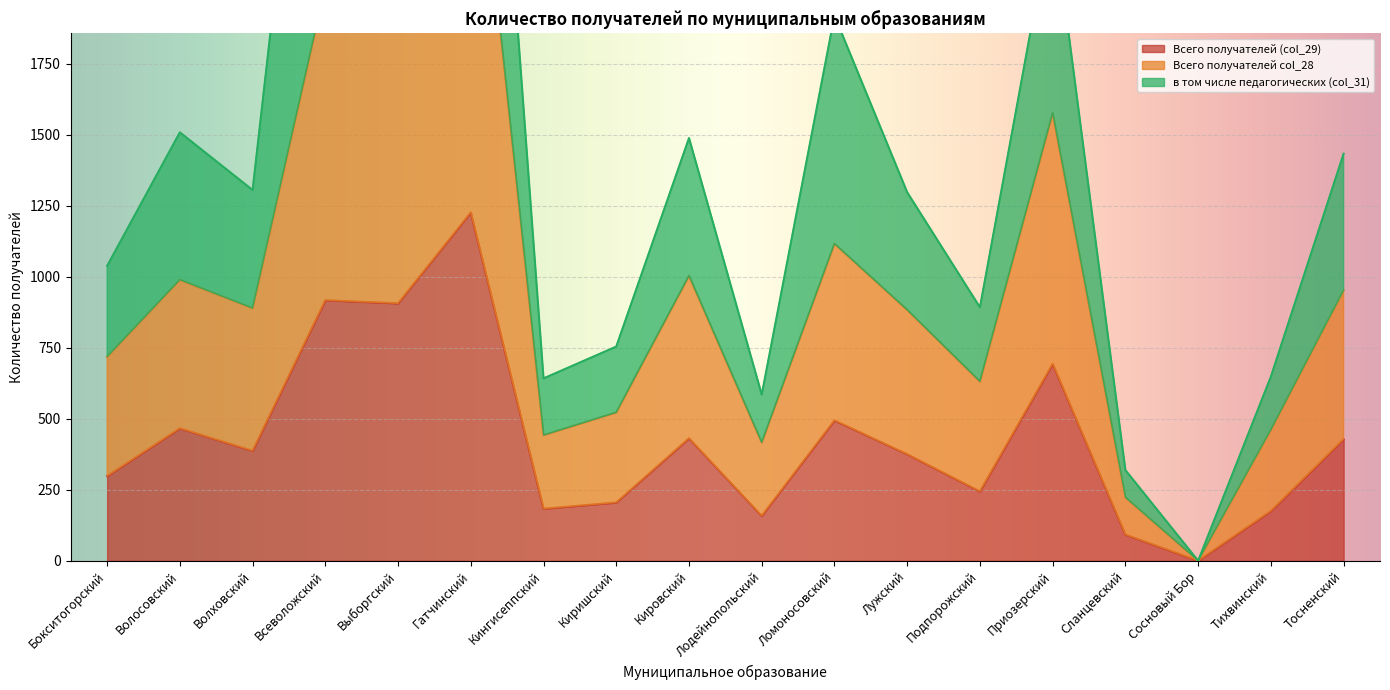

How many interior local valleys does the Всего получателей (col_29) series have?

6